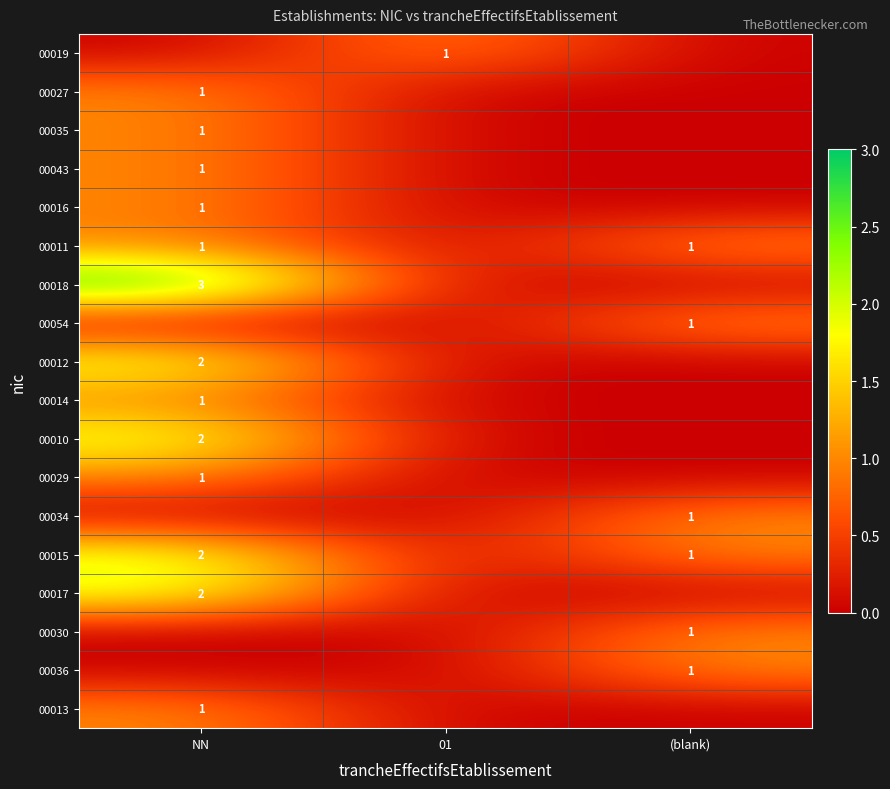

Is it true that 00013 equals 0 at NN?

False